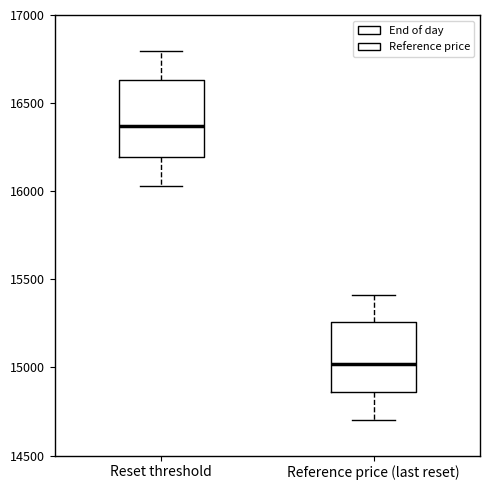

Where is the lower edge of the box for Reference price (last reset) on the y-axis? The values are not printed on the chart, so give them approximately, as read against the axis.

14850